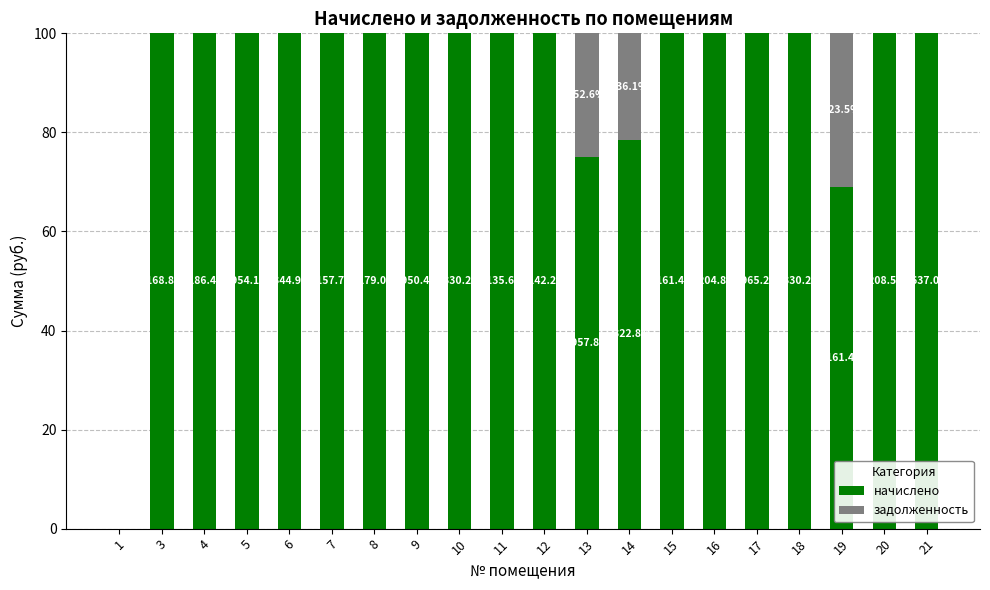

Are the bars horizontal?

No